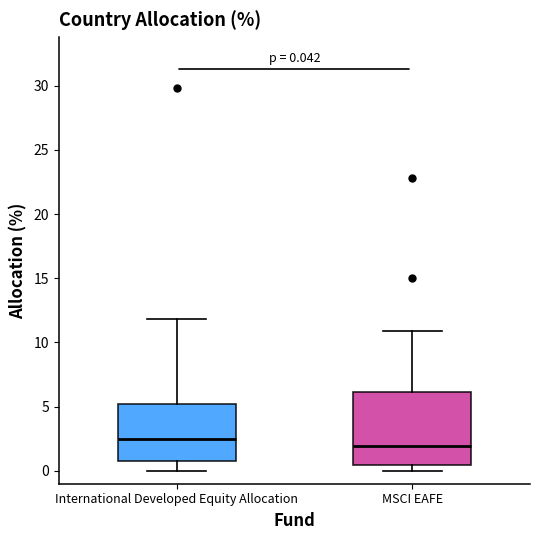

Which box has the highest median line?

International Developed Equity Allocation